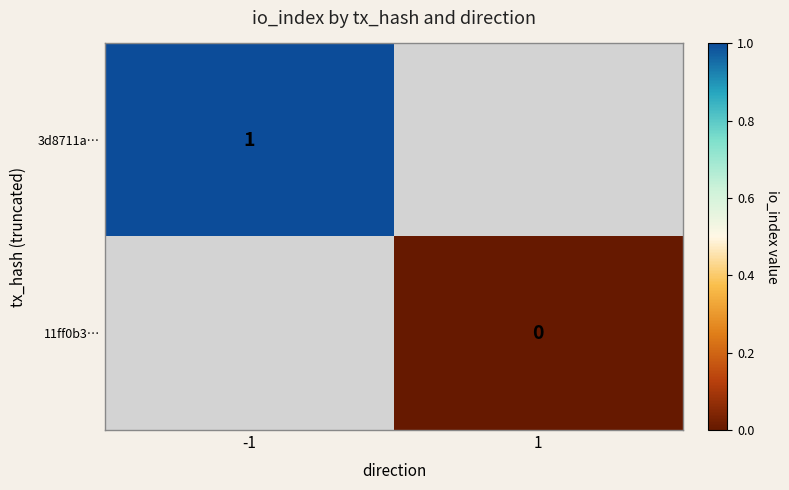

The value of 3d8711a… at -1 is 0. True or false?

False